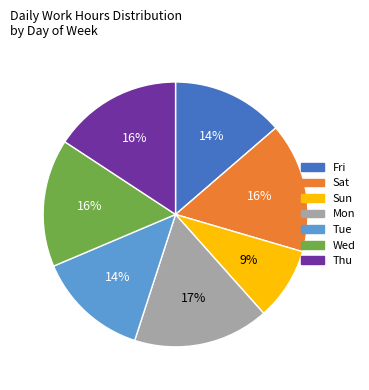

How many slices are in this pie chart?

7